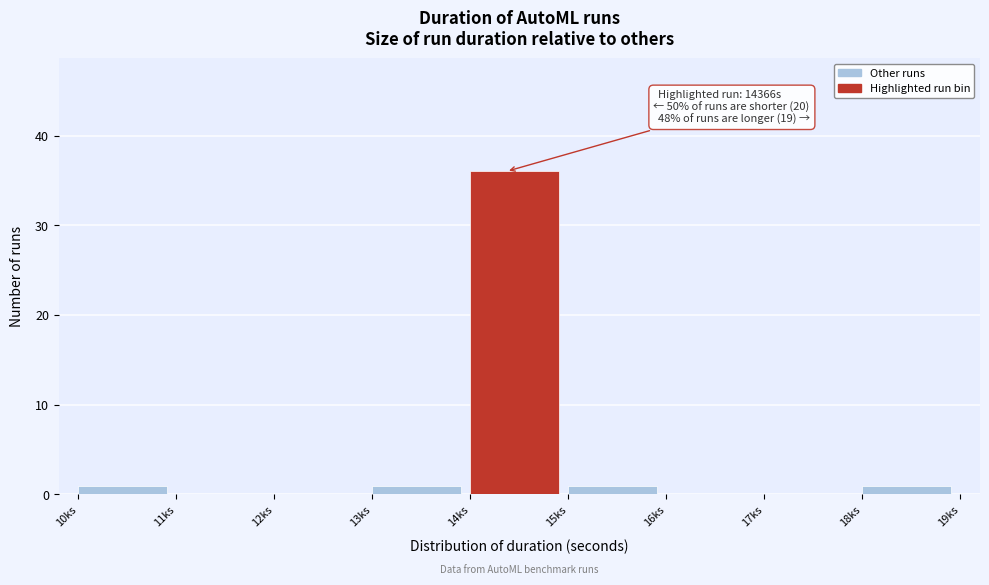

Reading left to right, extract all data points from this chart.

10ks=1	11ks=0	12ks=0	13ks=1	14ks=36	15ks=1	16ks=0	17ks=0	18ks=1